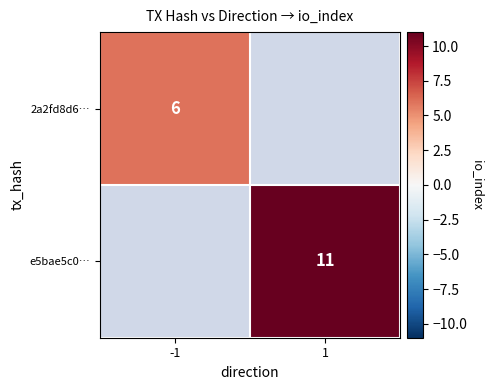

The value of e5bae5c0… at 1 is 11. True or false?

True